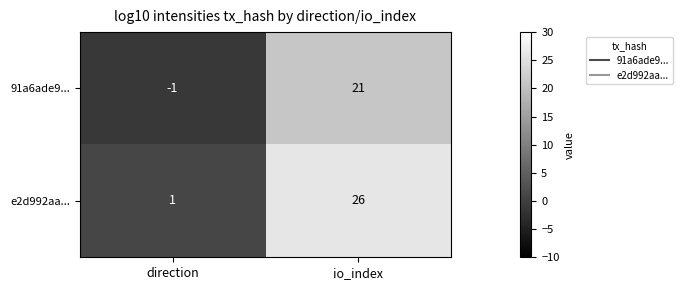

What is the sum of the 91a6ade9... values at direction and io_index?

20